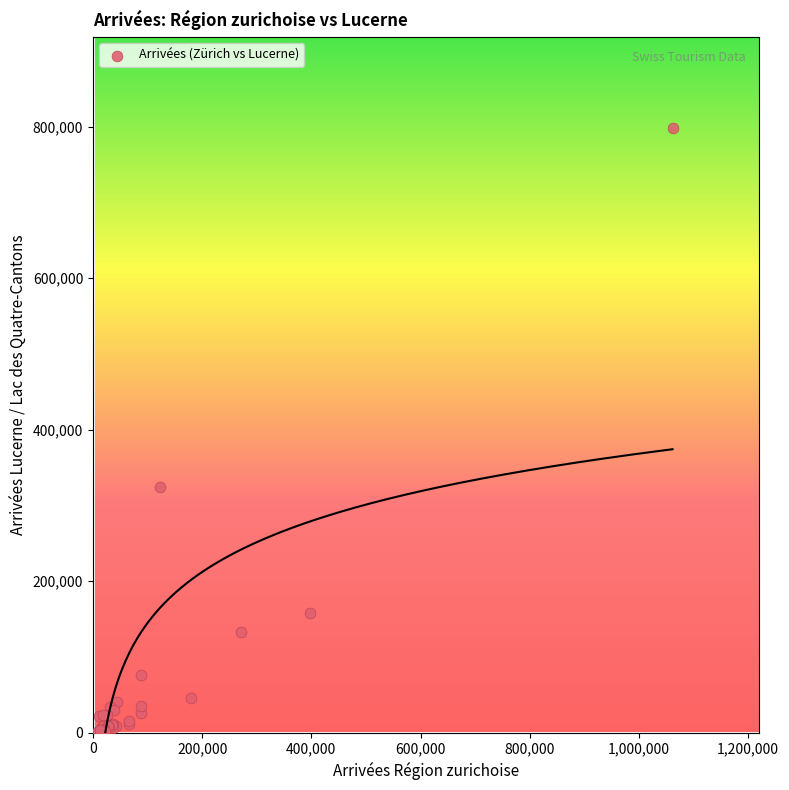

What Y value in the scatter plot is closest to 399884?

324107